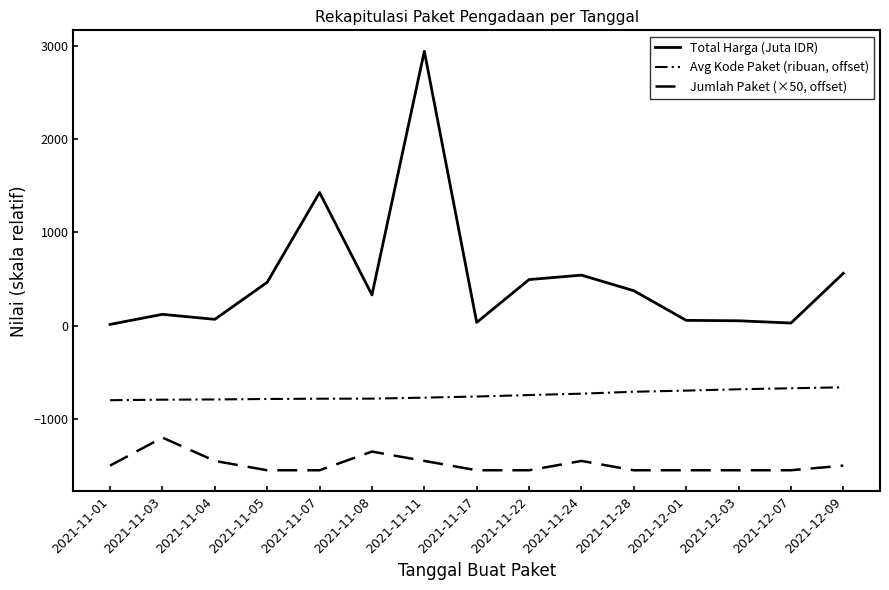

What is the smallest value displayed?

-1550.0